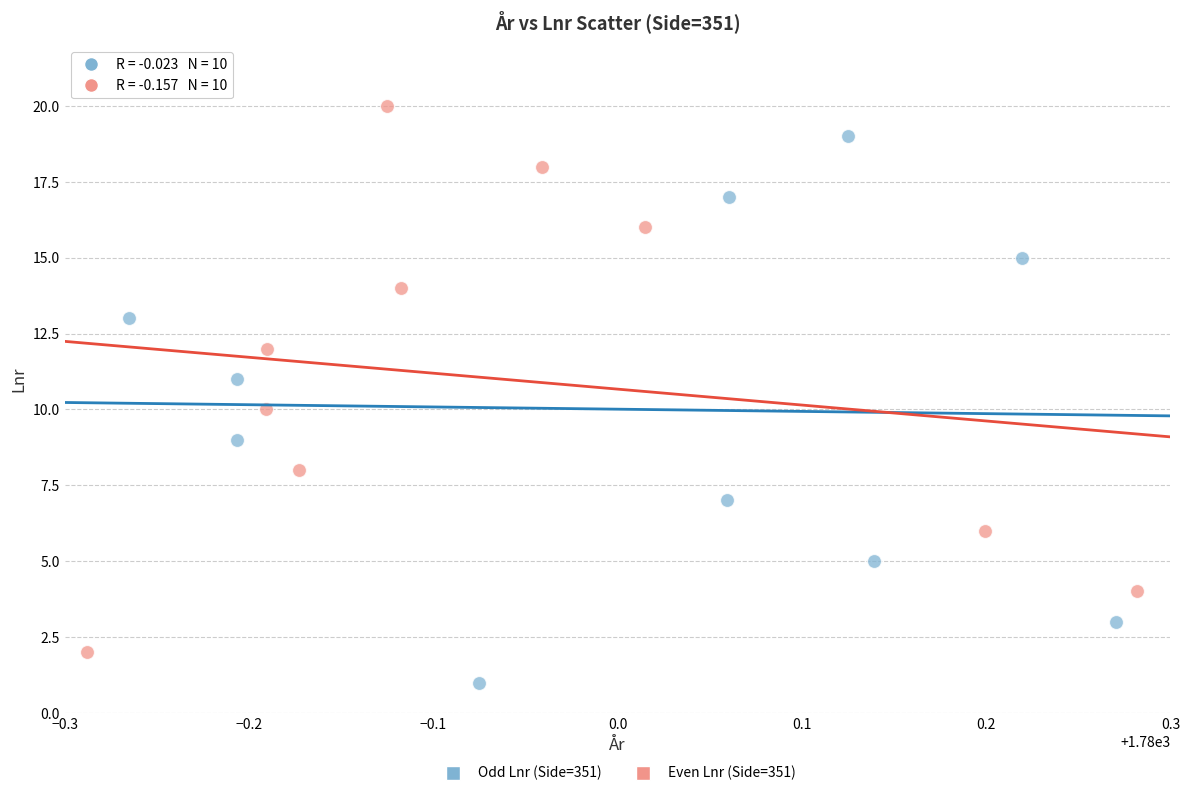

Which series contains the highest Y value?

Even Lnr (Side=351)